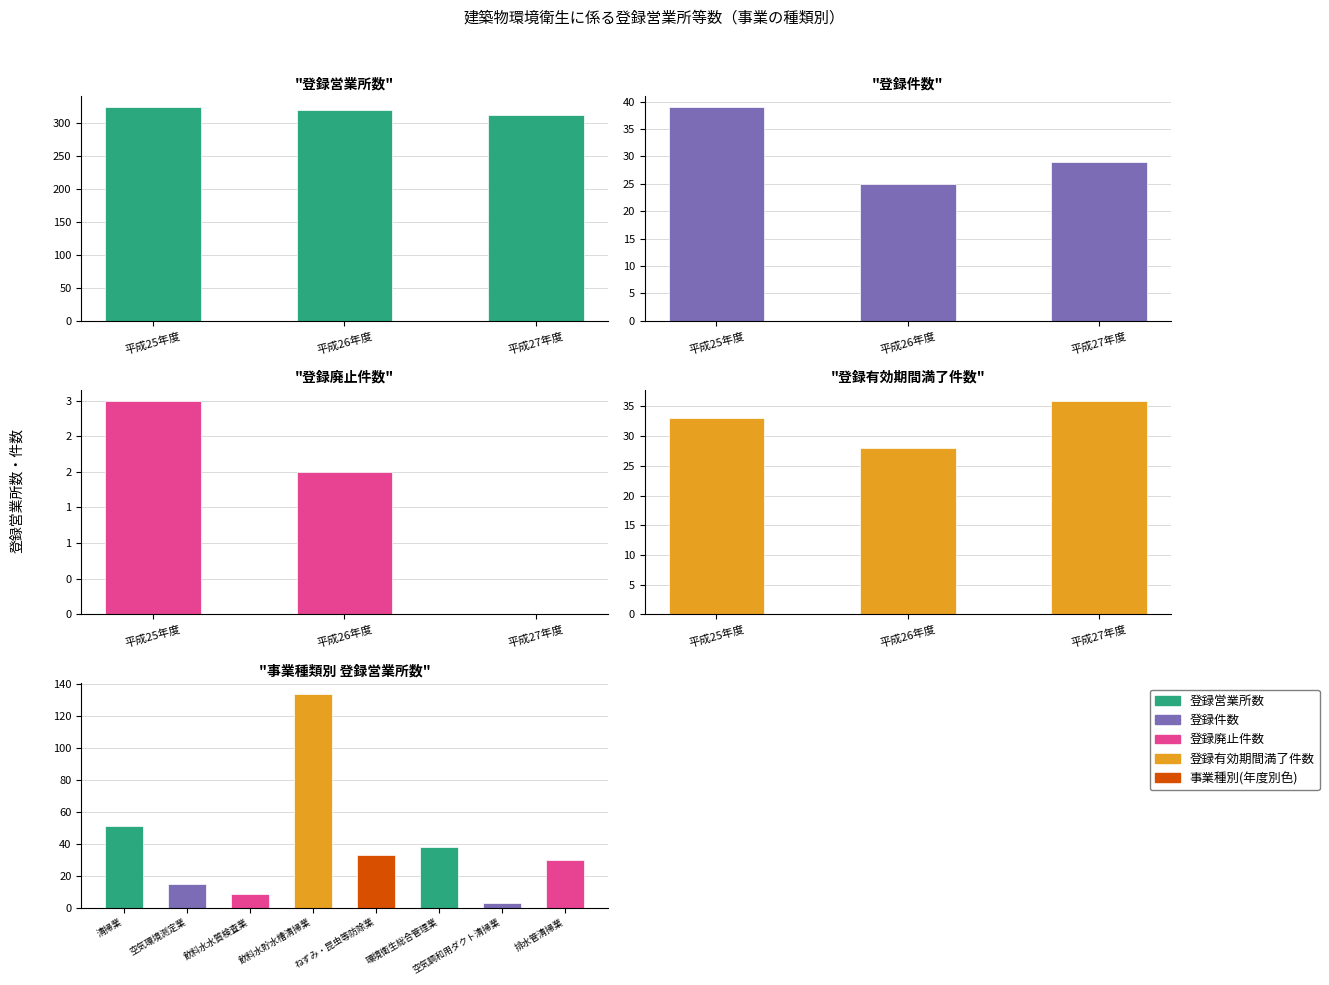

What is the label of the 1st bar from the left?

平成25年度